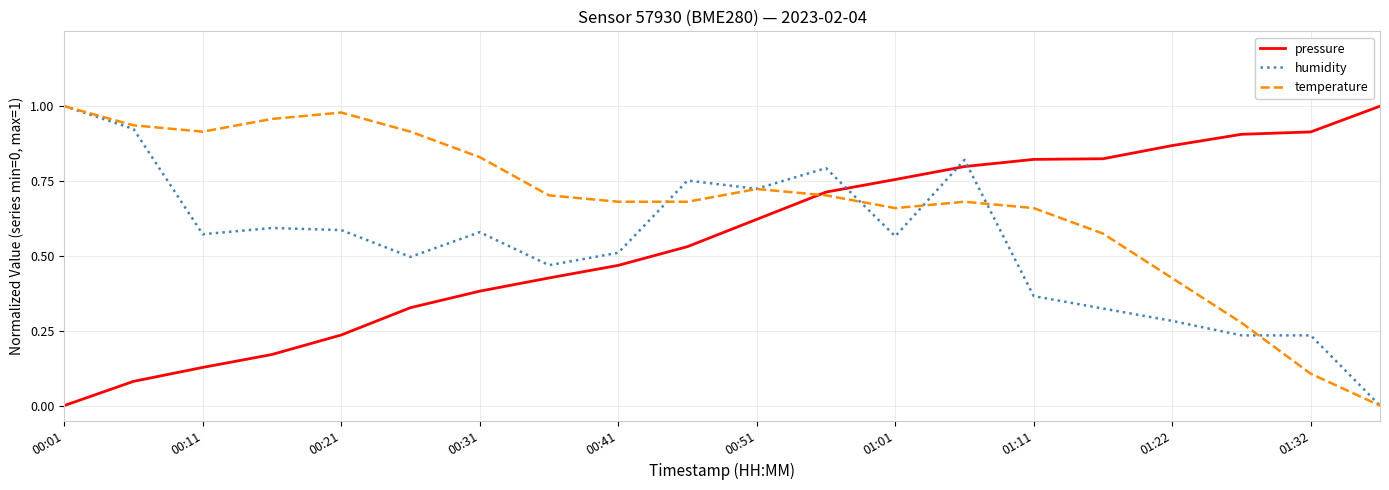

Which series has the largest total across all categories?

temperature